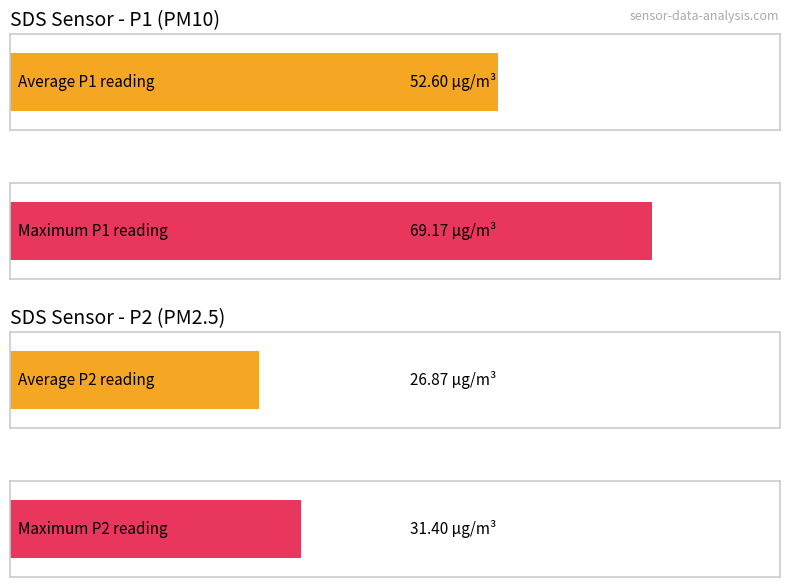

Rank the series by their maximum value, from highest to lowest.

SDS_P1, SDS_P2